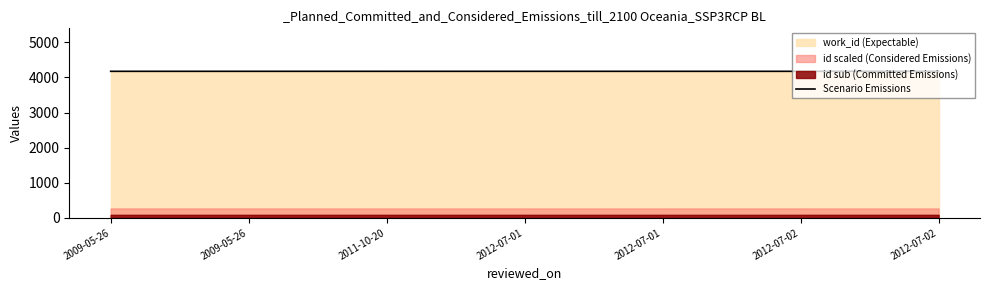

Approximately how many times larger is the value at 2009-05-26 compared to 2011-10-20?

1.0